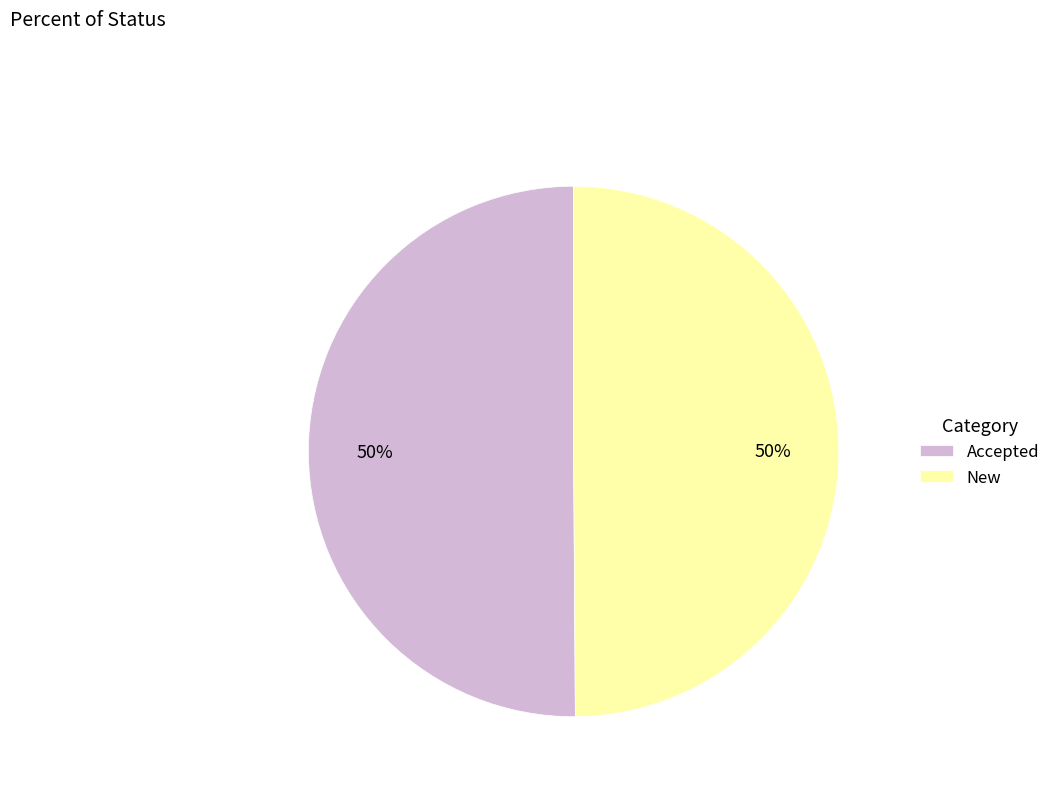

Combined, do New and Accepted account for over 50%?

Yes